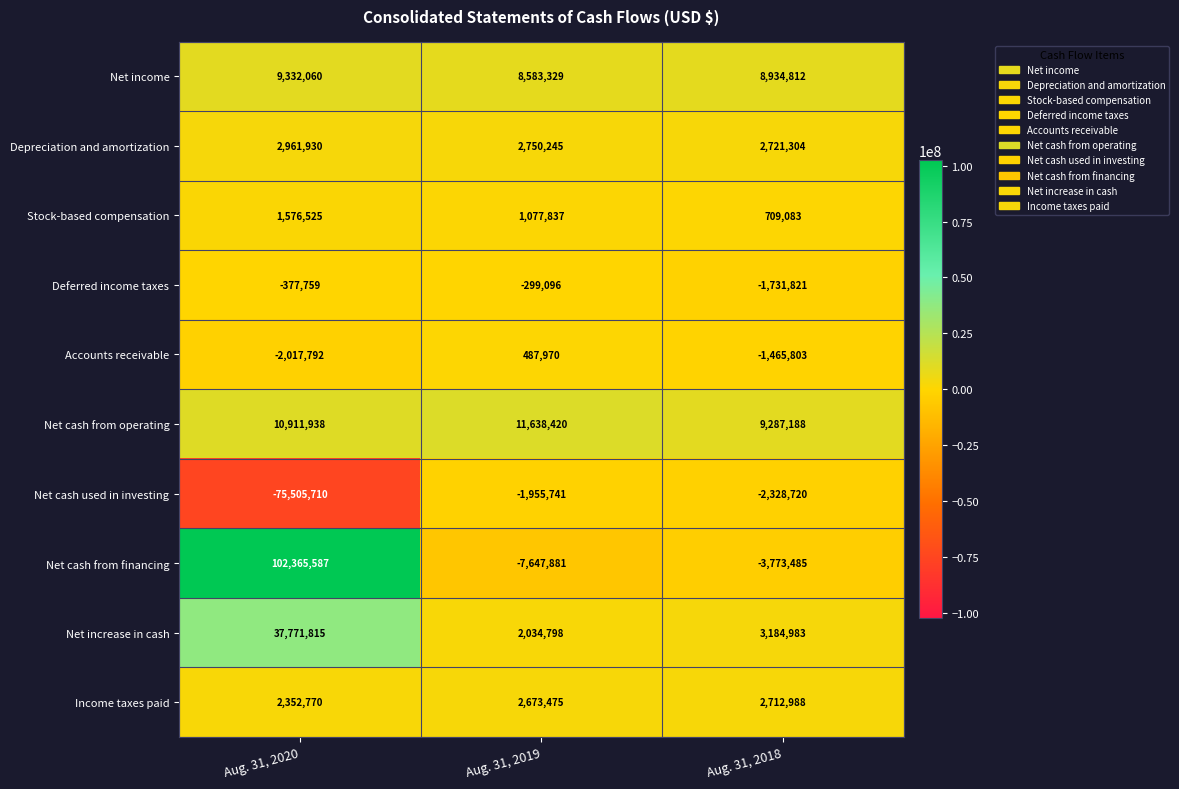

At which label does Depreciation and amortization first exceed 2750245?

Aug. 31, 2020